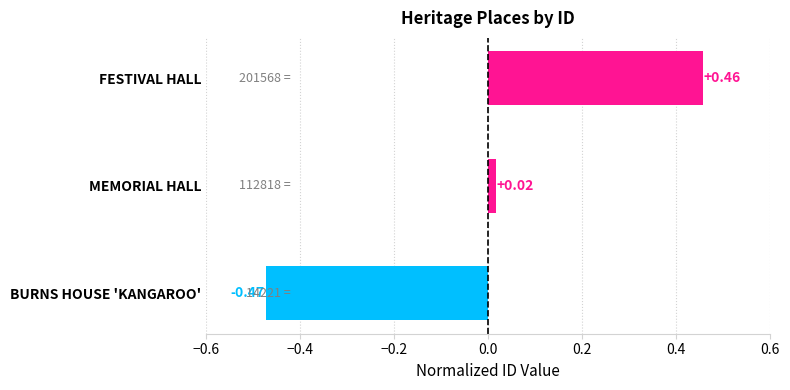

Which label corresponds to the largest value in the chart?

FESTIVAL HALL